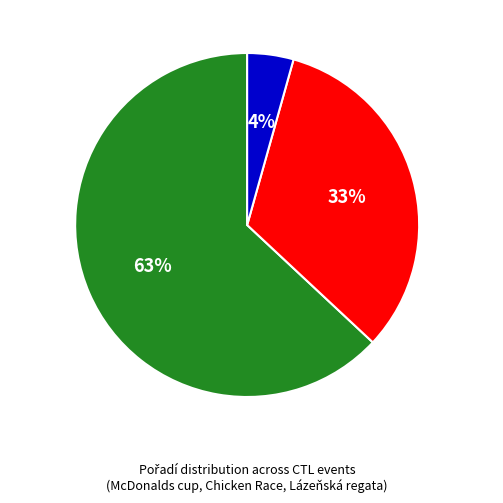

To the nearest percent, what is the average slice percentage?

33%